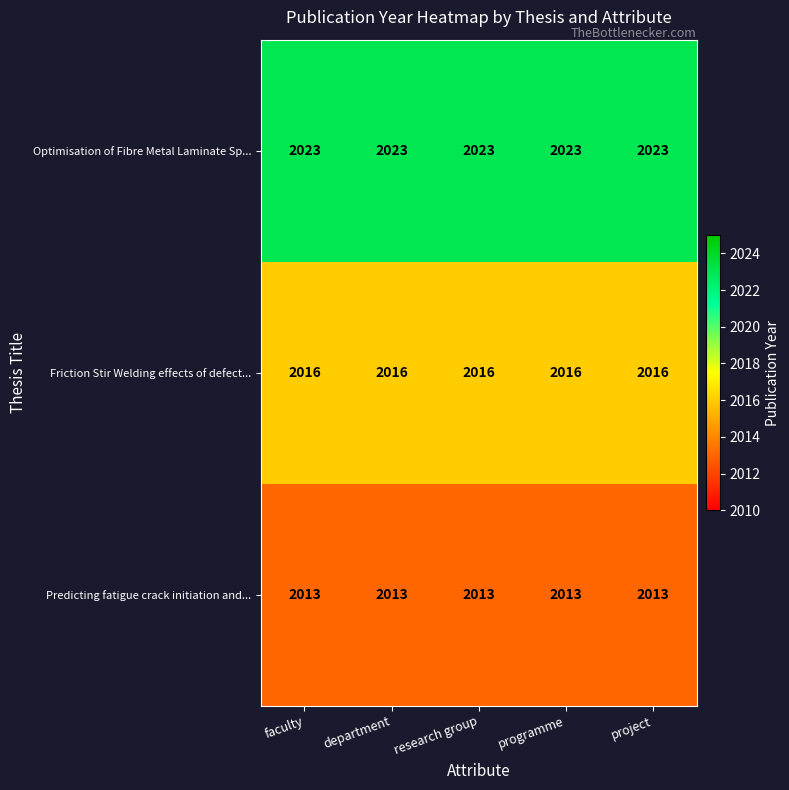

How many series are shown in this chart?

3